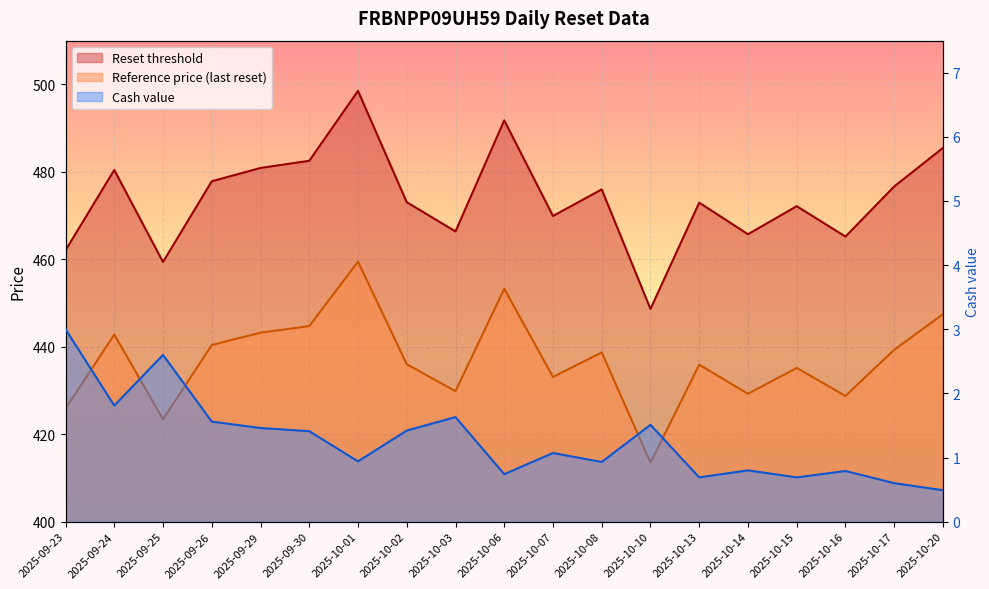

At which label does Reference price (last reset) first exceed 436?

2025-09-24